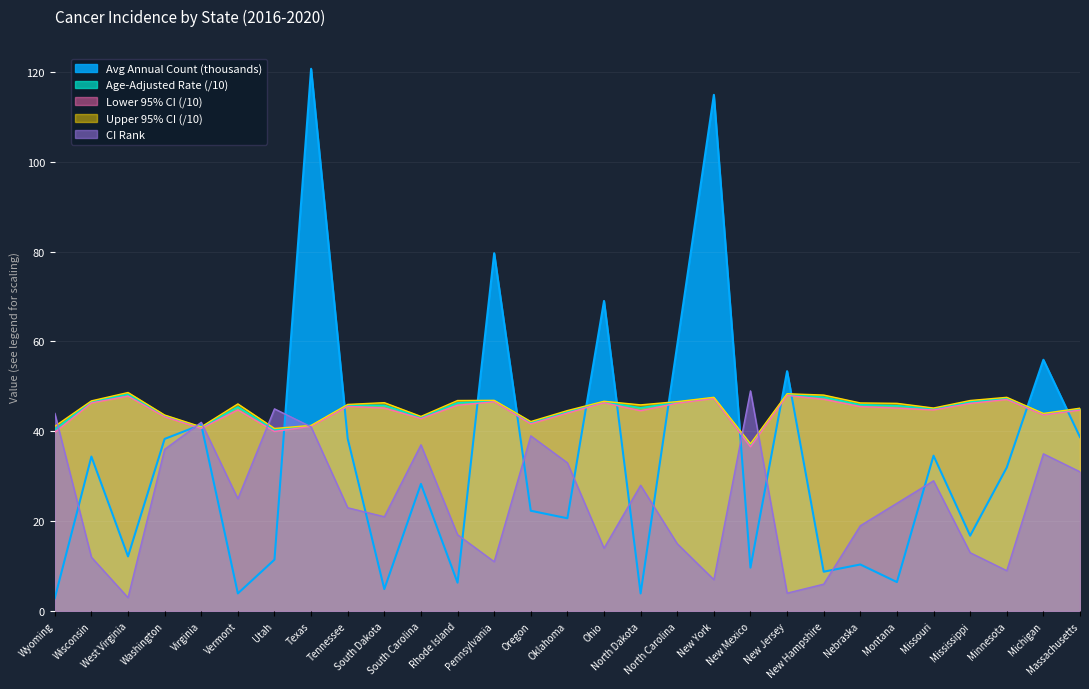

At Pennsylvania, list the series in order from largest to smallest.

Avg Annual Count, Upper 95% CI, Age-Adjusted Rate, Lower 95% CI, CI Rank